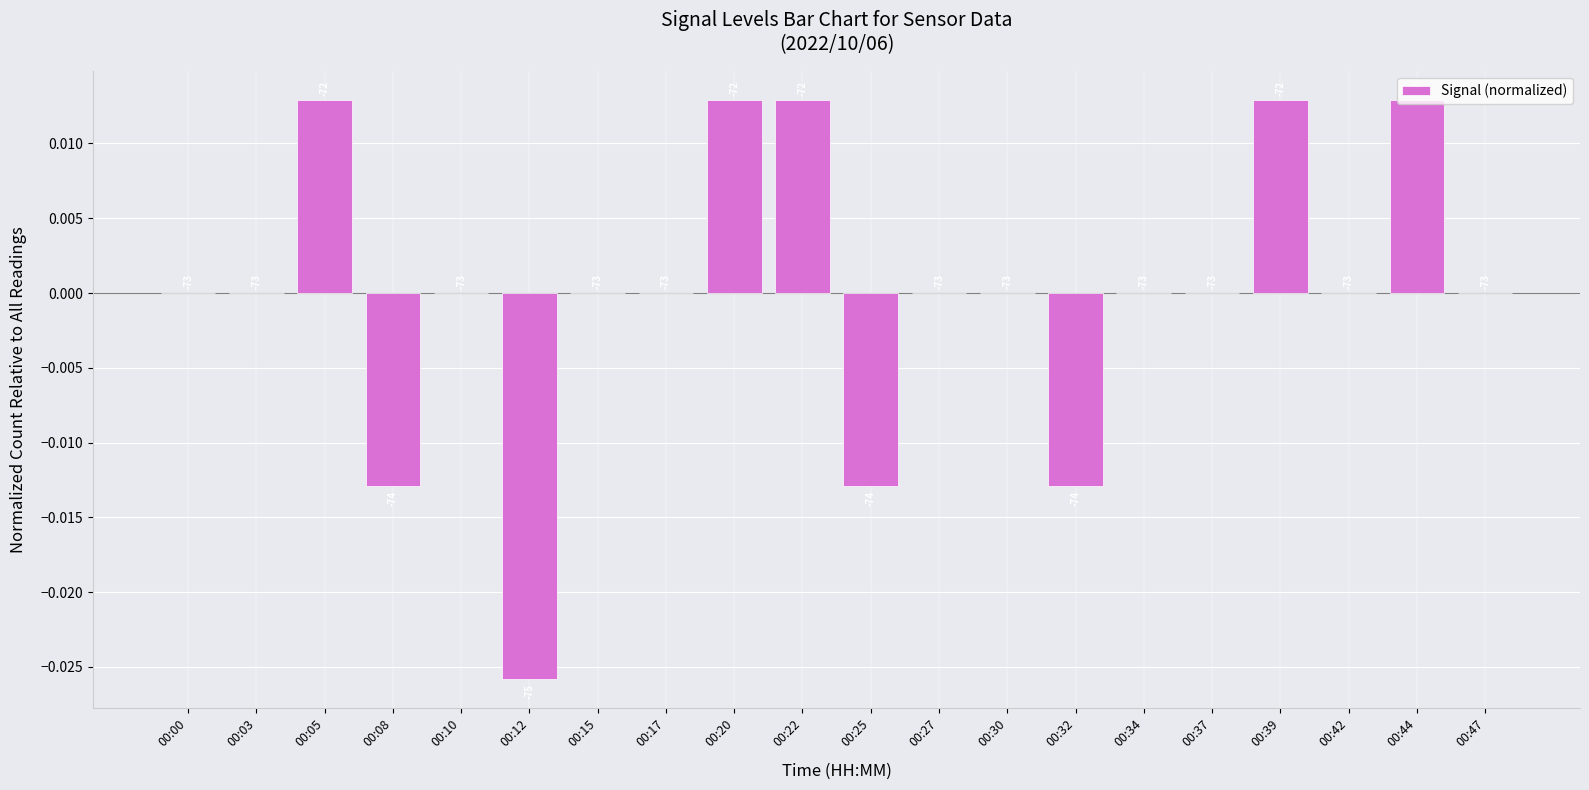

Which has a higher value, 00:37 or 00:42?

00:37